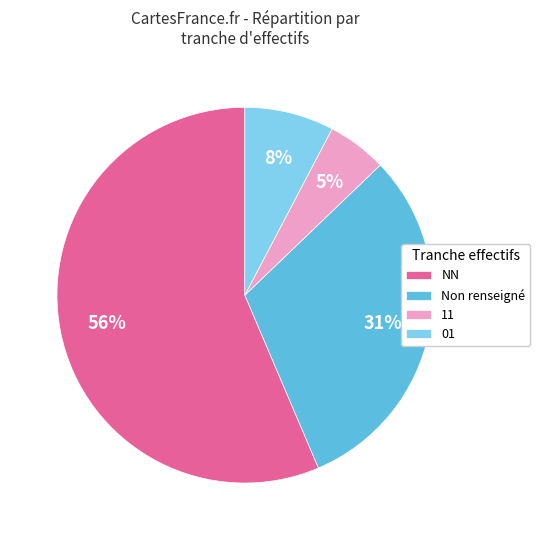

To the nearest percent, what is the average slice percentage?

25%